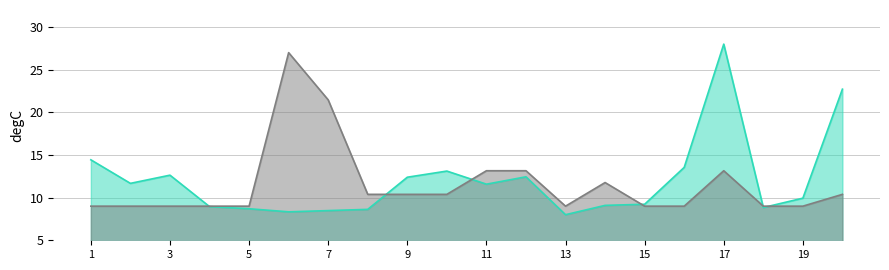

What is the total value across all series at 14?

20.9